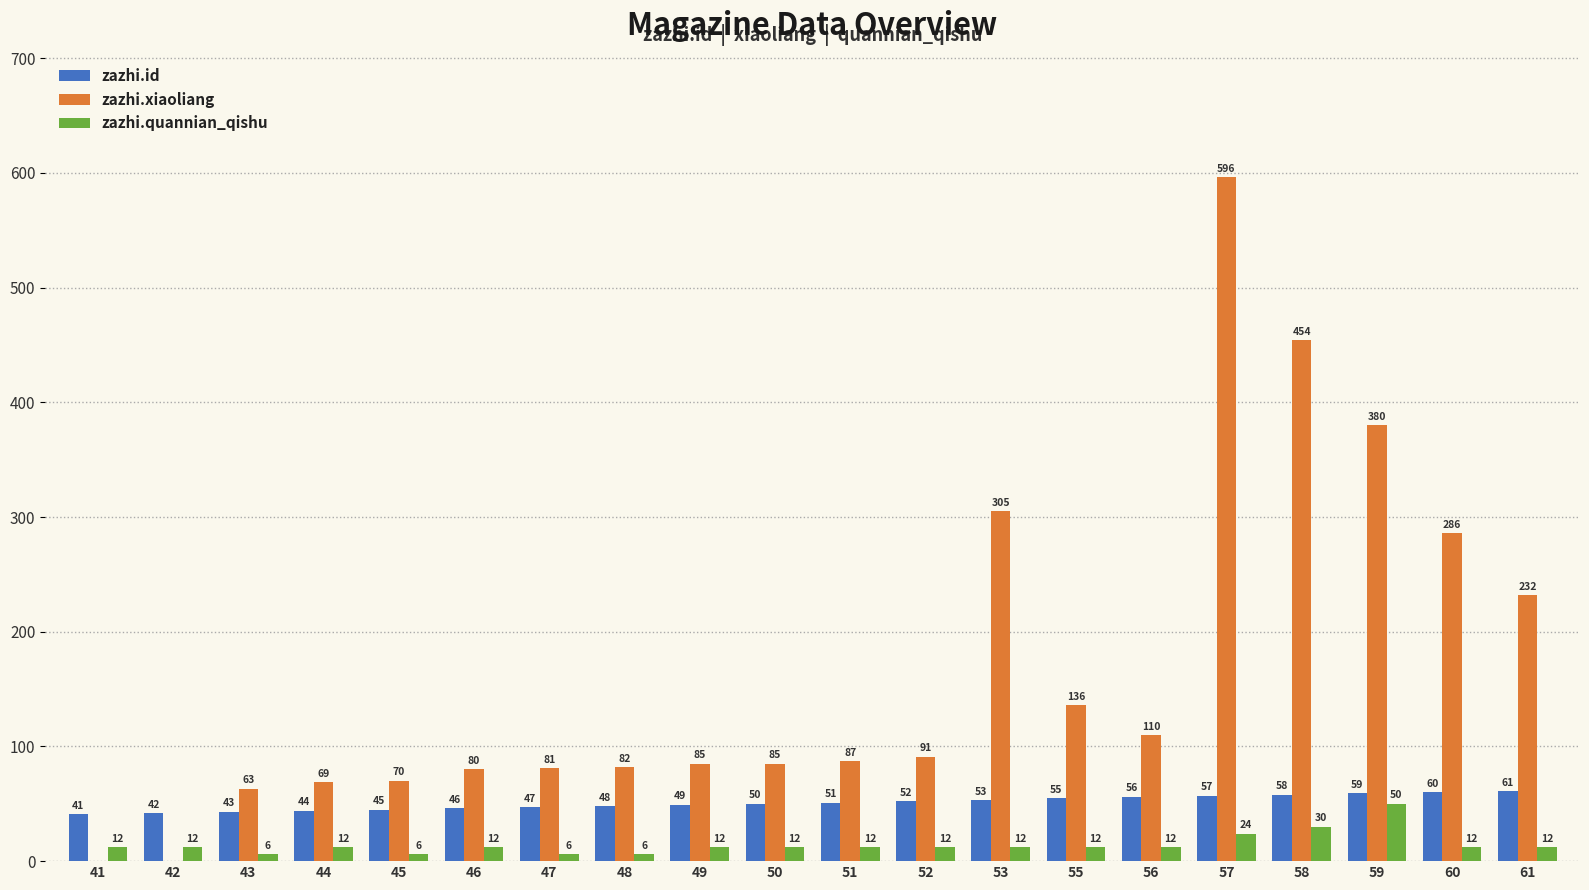

What is the approximate value of zazhi.quannian_qishu at 57?

24